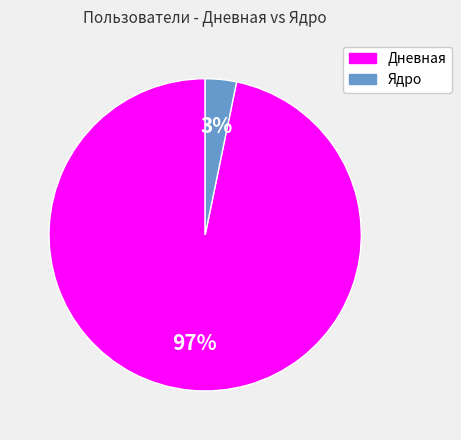

Which category has the biggest portion of the pie?

Дневная